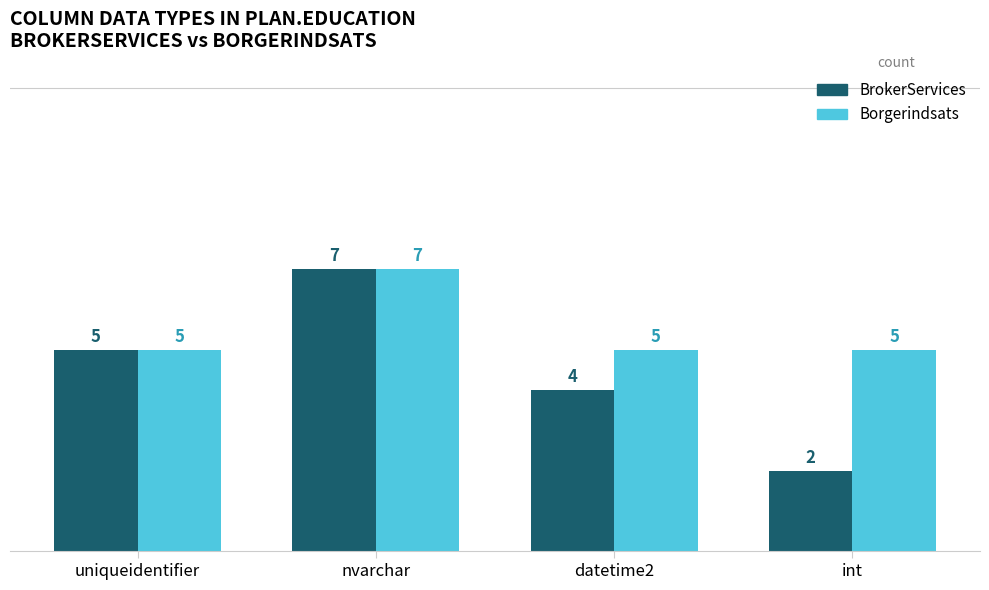

What is the difference between the maximum and minimum values in the BrokerServices series?

5